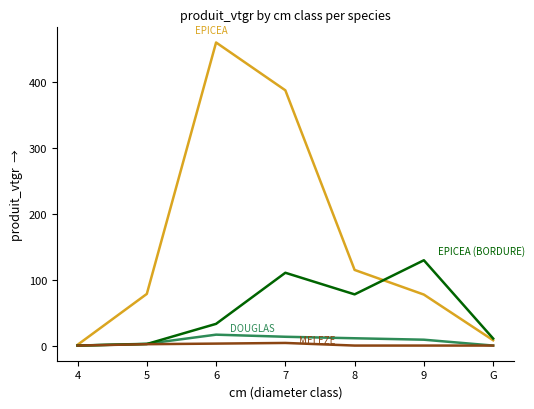

What is the total value across all series at 8?

203.5